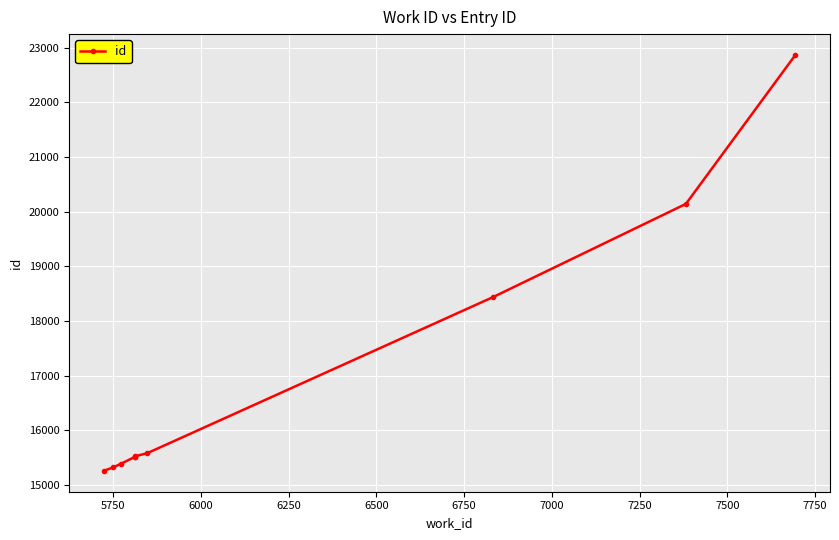

What is the value of the 6th point from the left?

15524